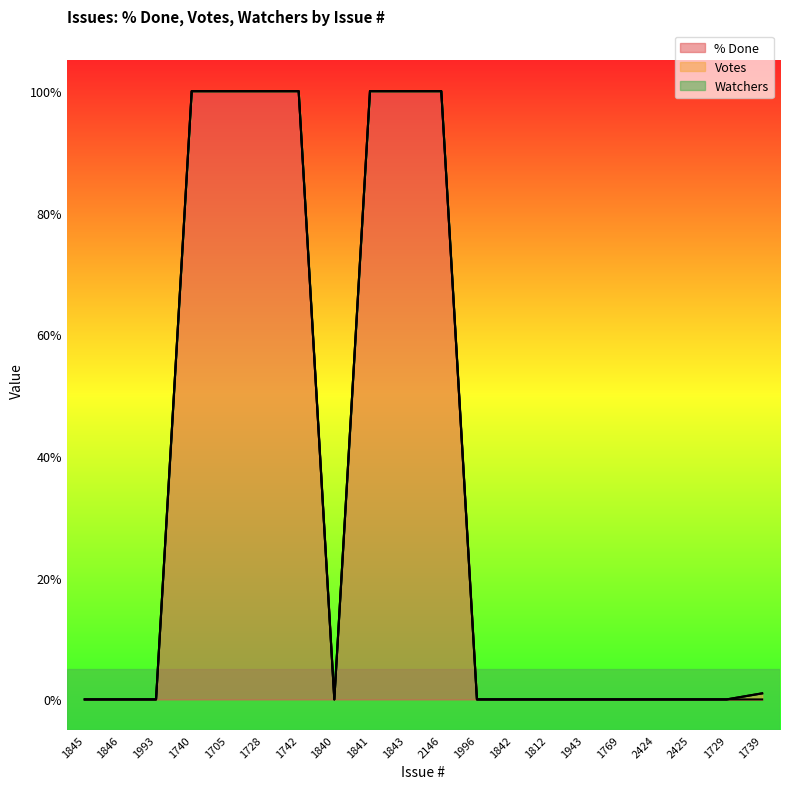

True or false: % Done and Watchers intersect in this chart.

False